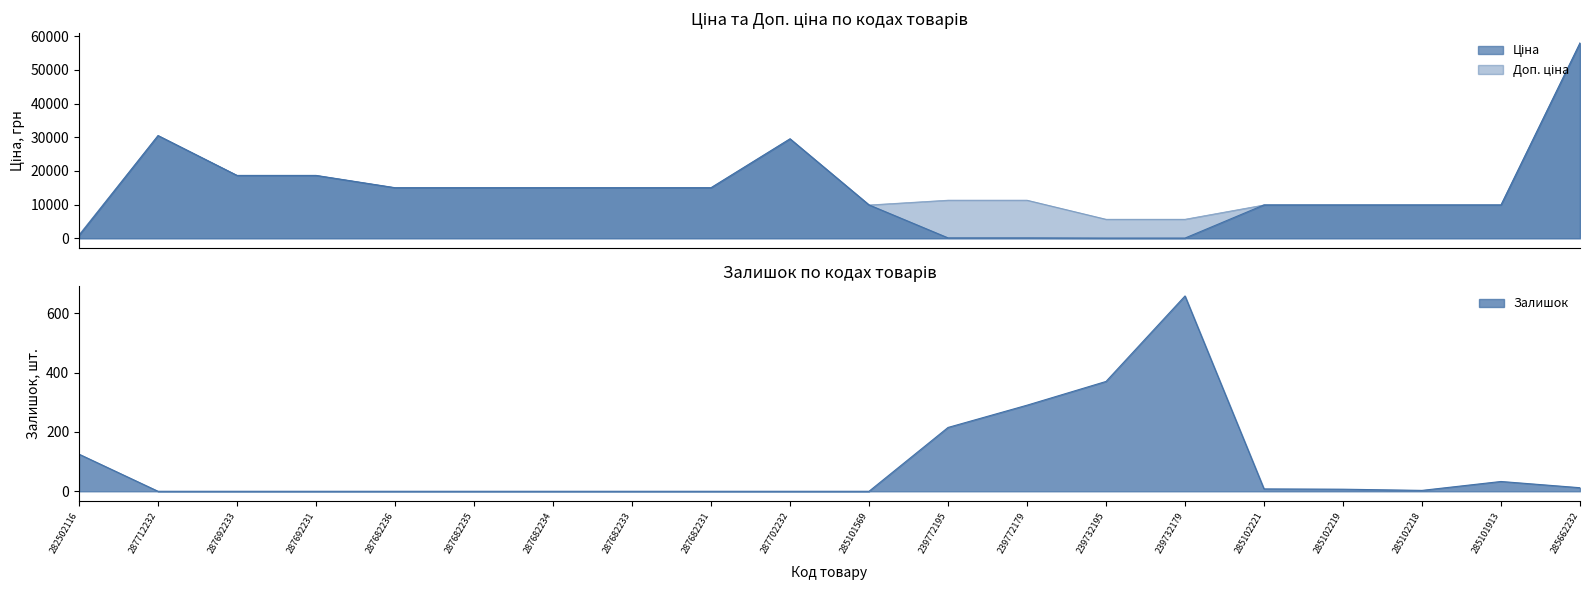

At which category does Доп. ціна reach its first local valley?

285101569